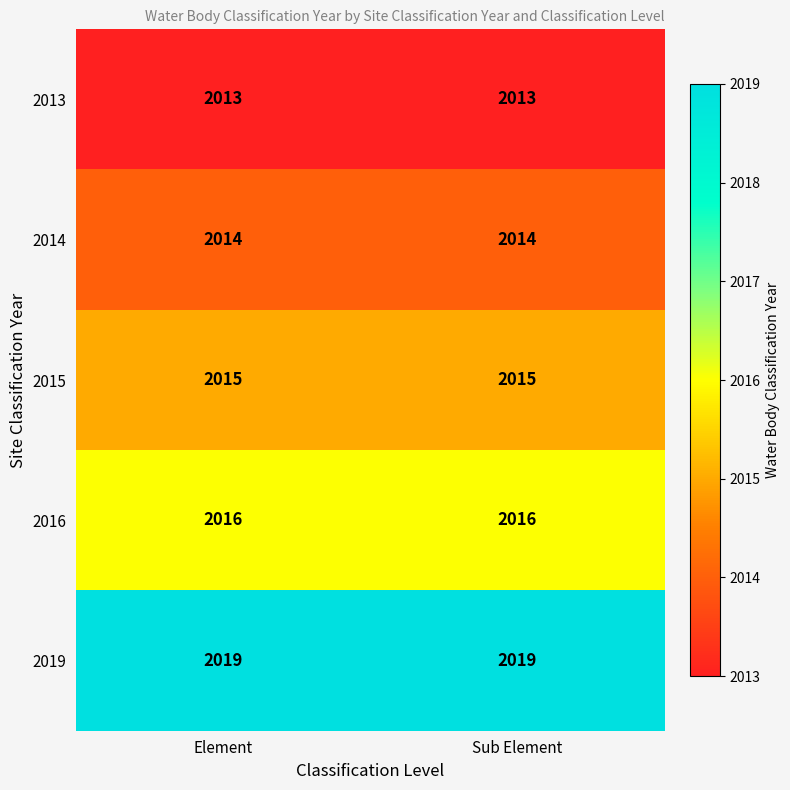

Read the 2013 value at Element.

2013